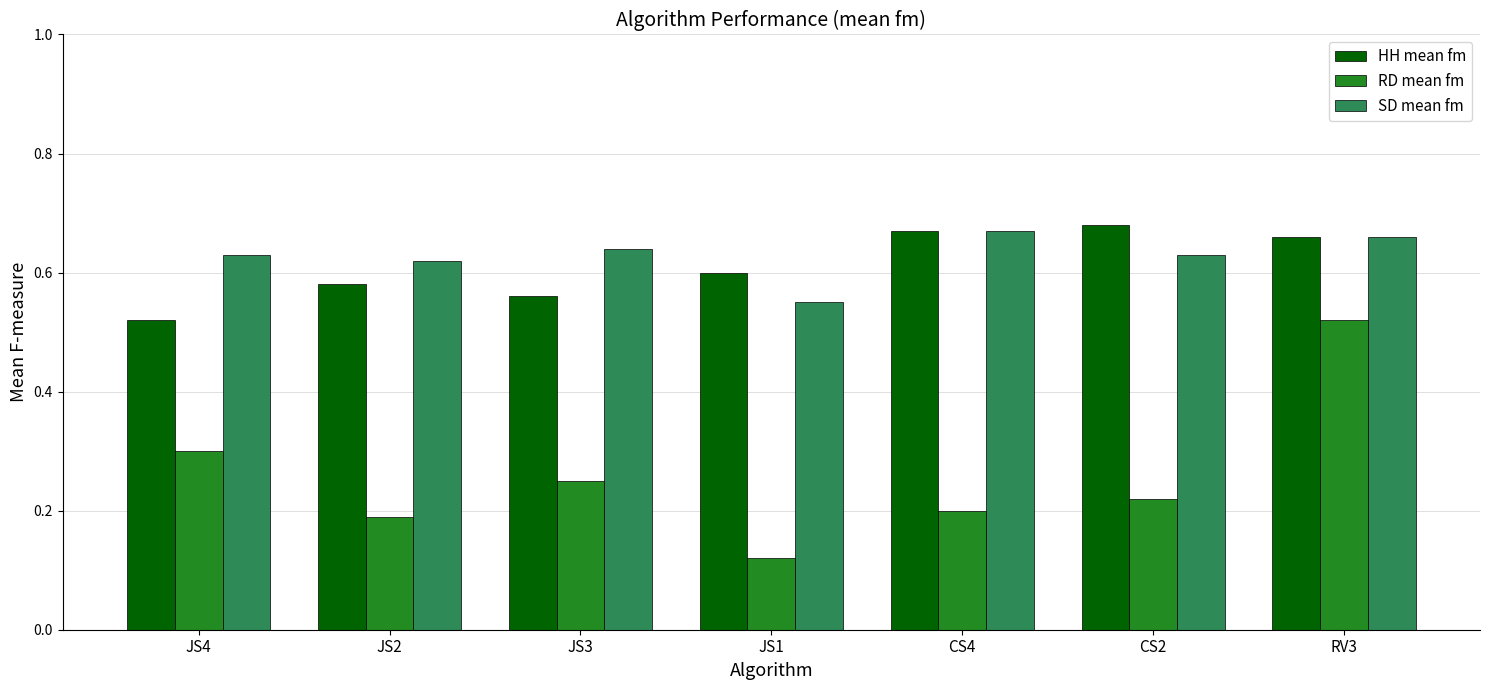

What is the total value across all series at CS4?

1.5